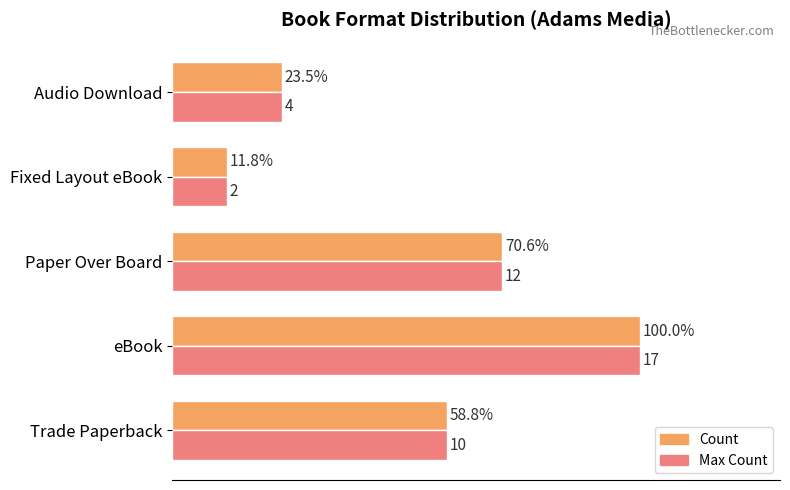

What are all the series names shown in the legend?

Count, Max Count